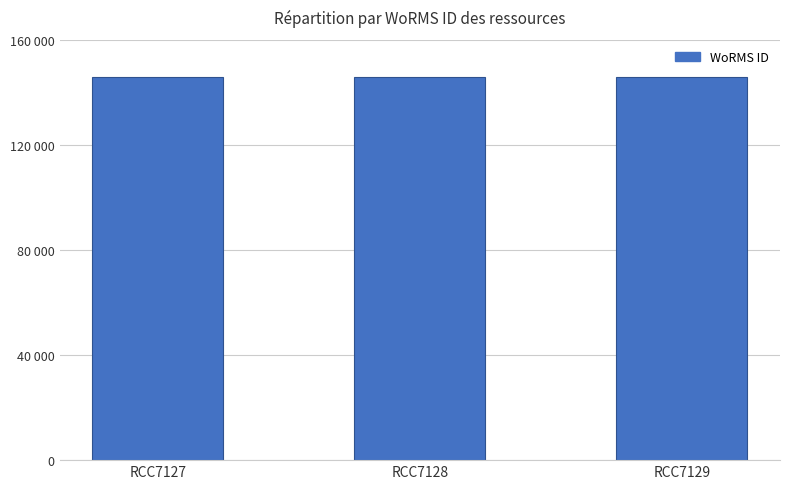

Does the chart contain any negative values?

No